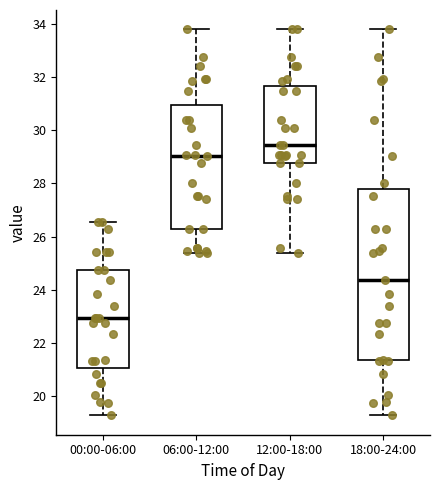

Reading left to right, read every box against the y-axis: the position of its median line, the range the box covers, and the ends of its whiskers. The values are not printed on the chart, so give them approximately, as read against the axis.

00:00-06:00: median 23.0, box 21.0 to 24.8, whiskers 19.2 to 26.6
06:00-12:00: median 29.0, box 26.2 to 31.0, whiskers 25.4 to 33.8
12:00-18:00: median 29.4, box 28.8 to 31.6, whiskers 25.4 to 33.8
18:00-24:00: median 24.4, box 21.4 to 27.8, whiskers 19.2 to 33.8